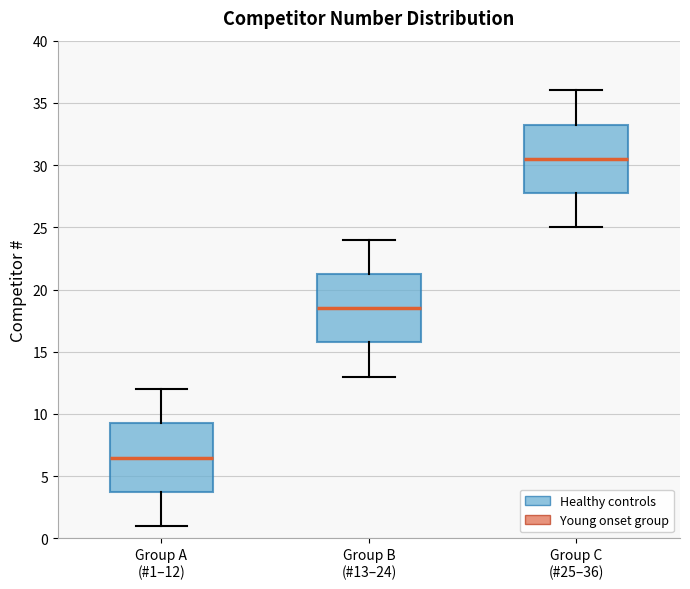

Which box's median line is the lowest?

Group A (#1–12)